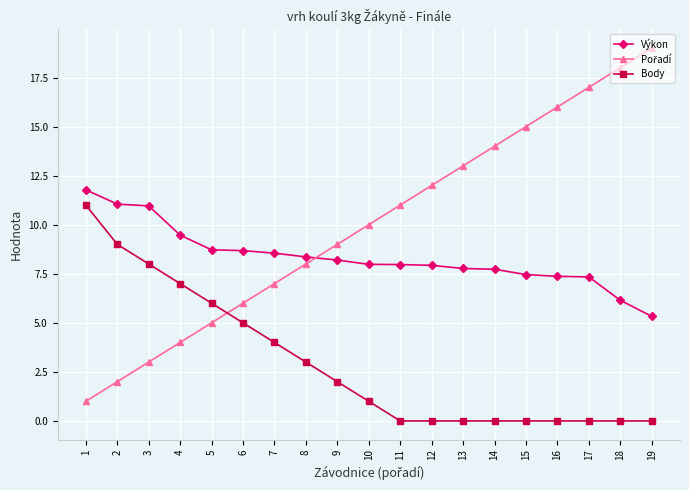

What is the total value across all series at 9?

19.2